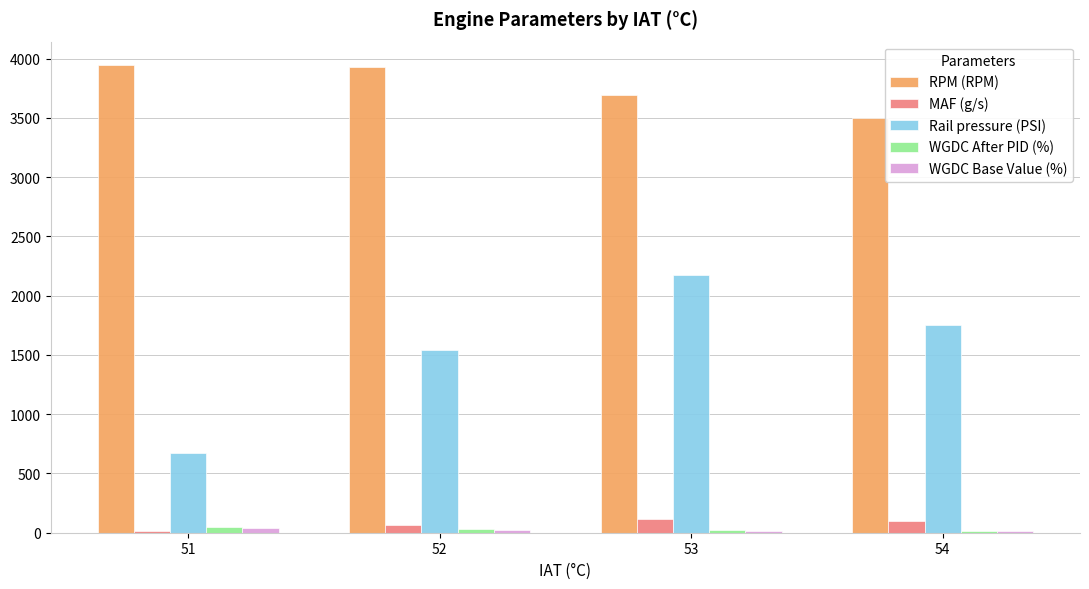

Which series has the largest total across all categories?

RPM (RPM)